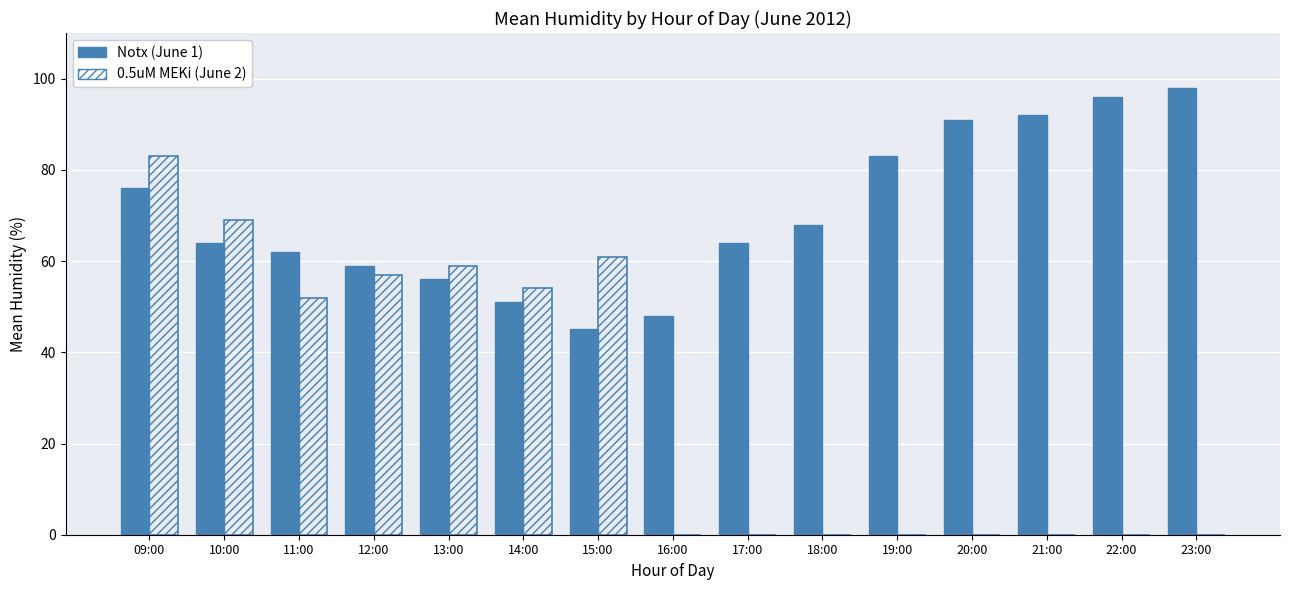

At which category is the sum across all series the highest?

09:00